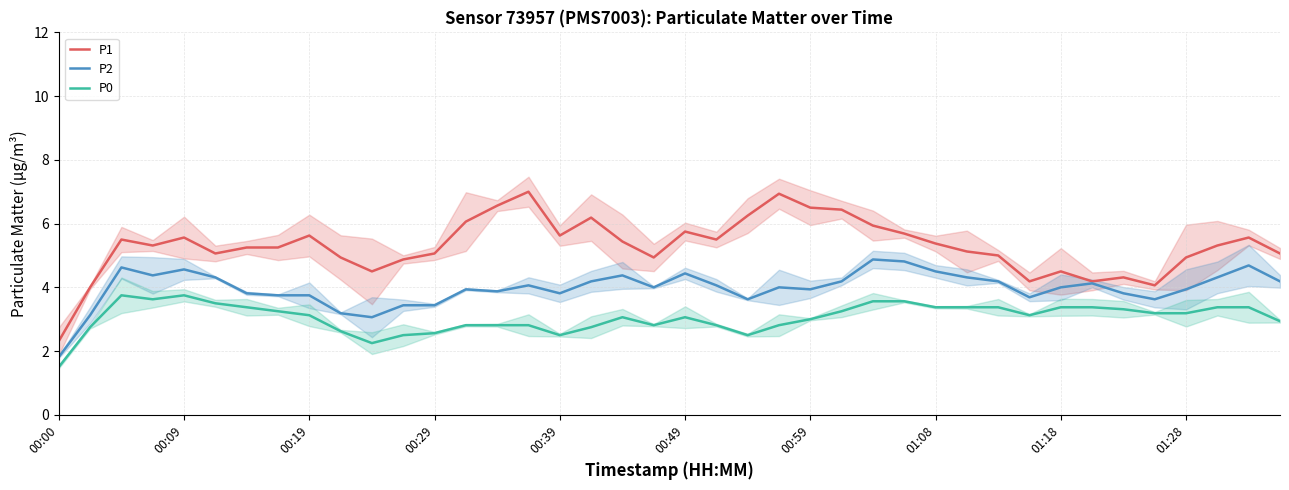

Does the chart have visible grid lines?

Yes